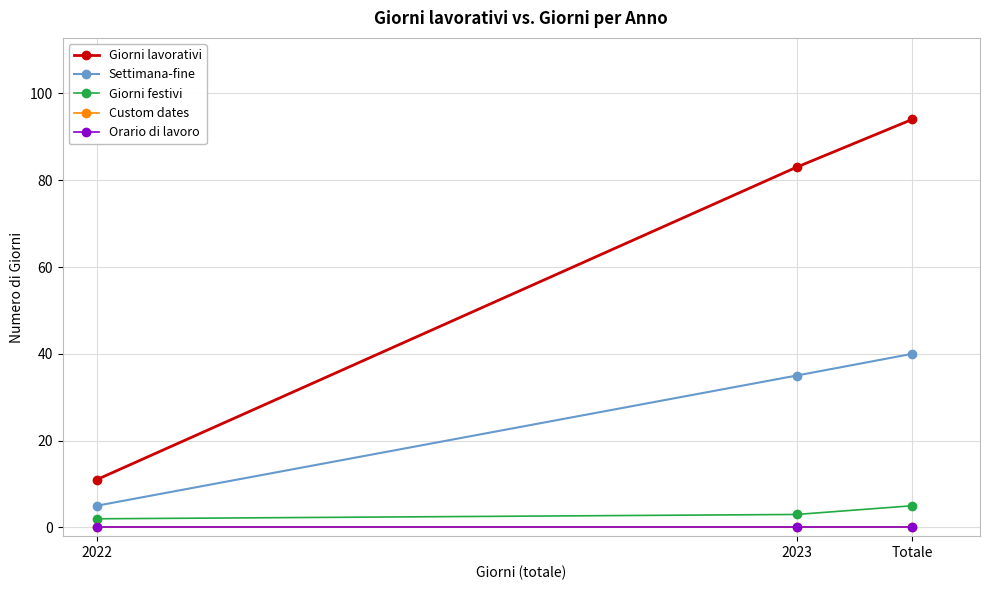

What is the spread (max minus min) of values at 2022?

11